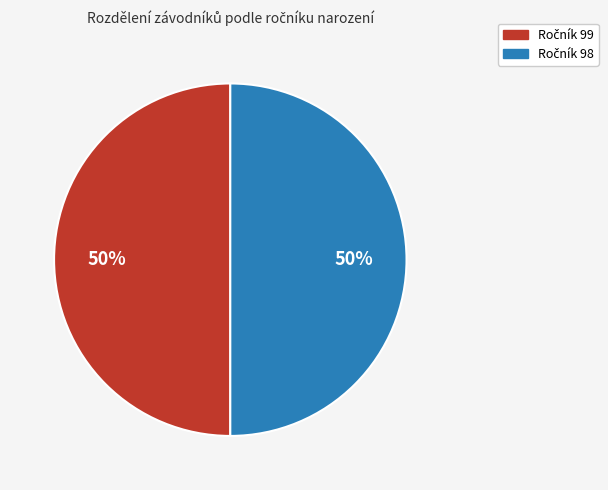

To the nearest percent, what is the average slice percentage?

50%